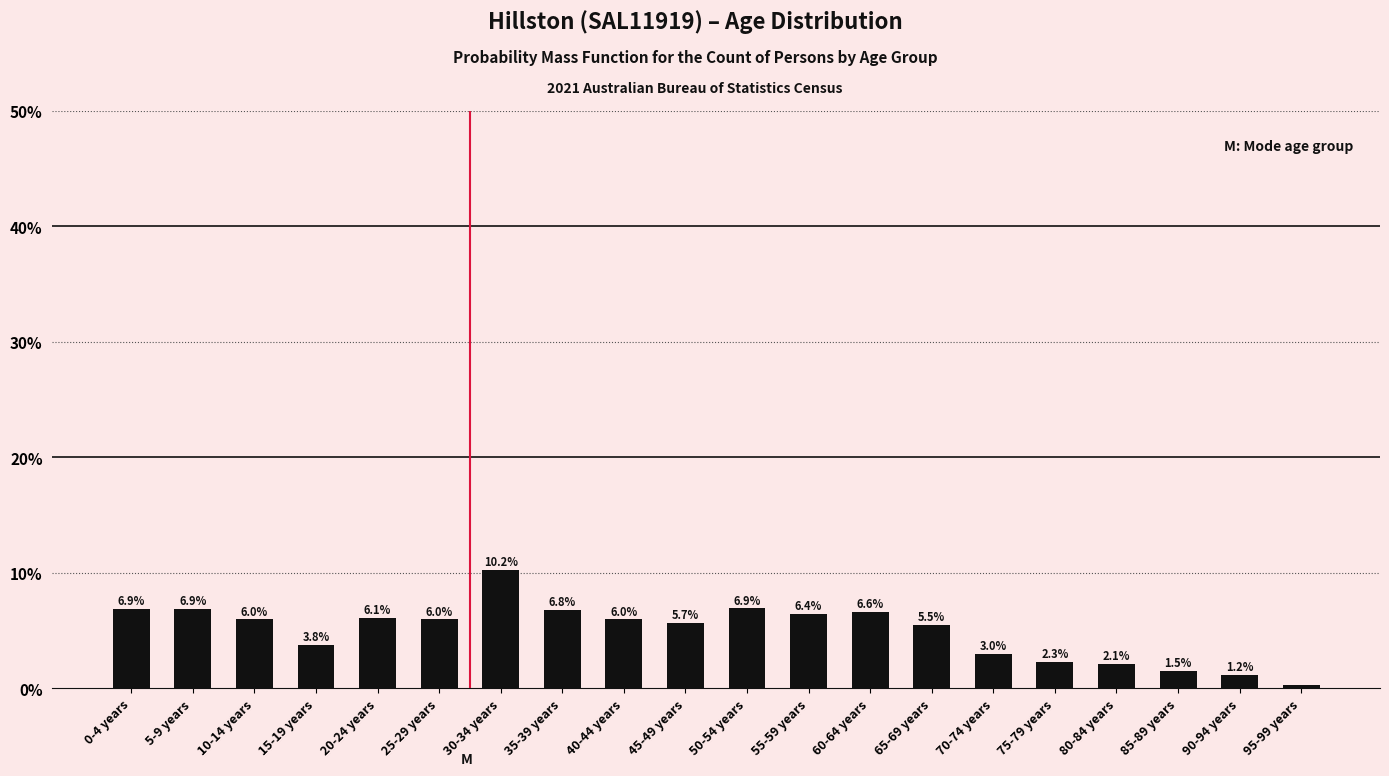

What position from the right is 10-14 years?

18